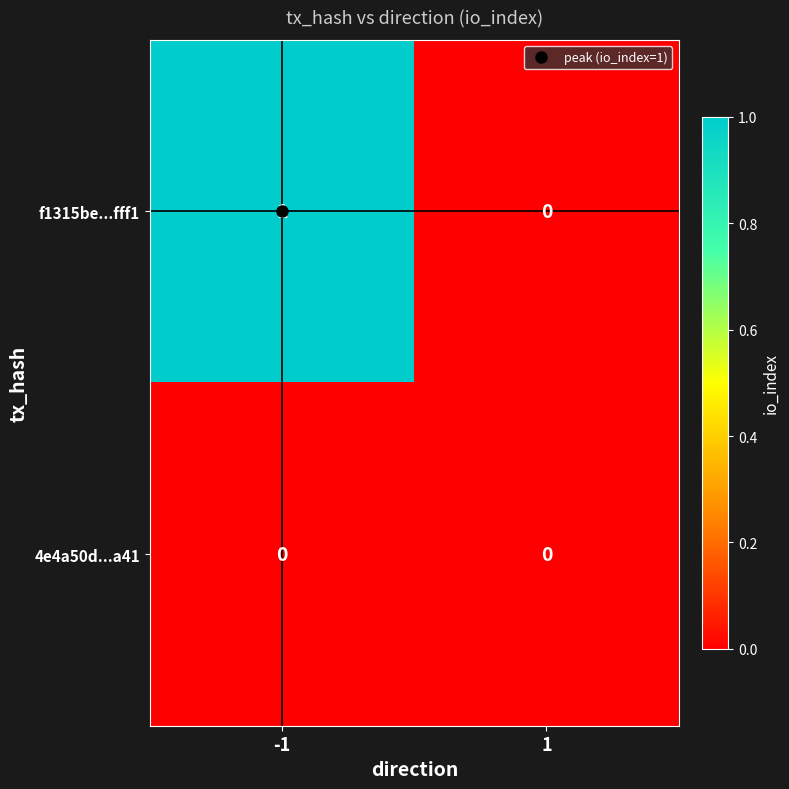

Which series has the widest spread of values?

f1315be...fff1